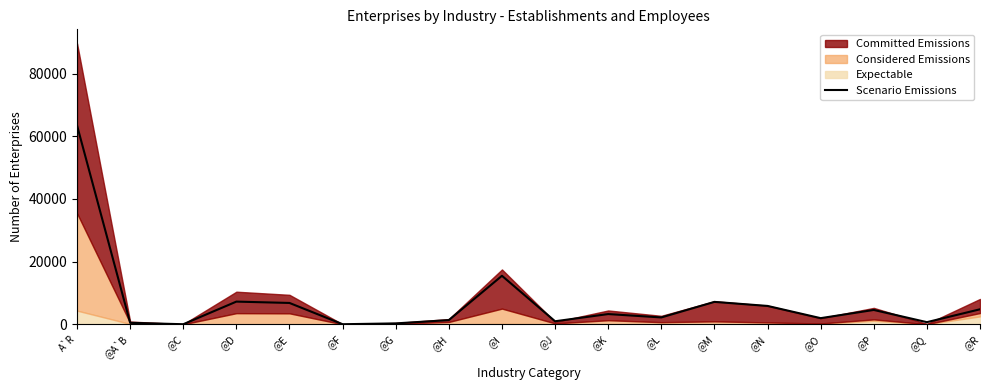

At which category does the data reach its first local valley?

@C